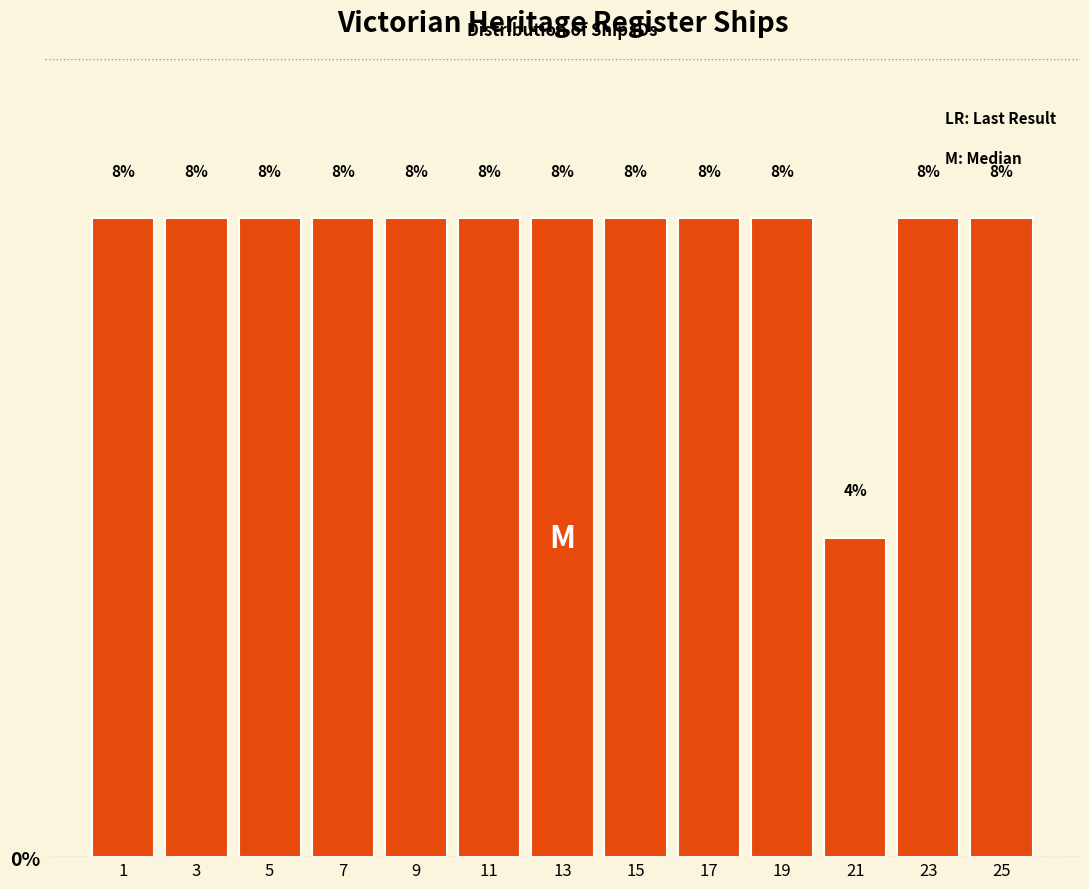

Reading left to right, list all the values displayed in this chart.

8	8	8	8	8	8	8	8	8	8	4	8	8